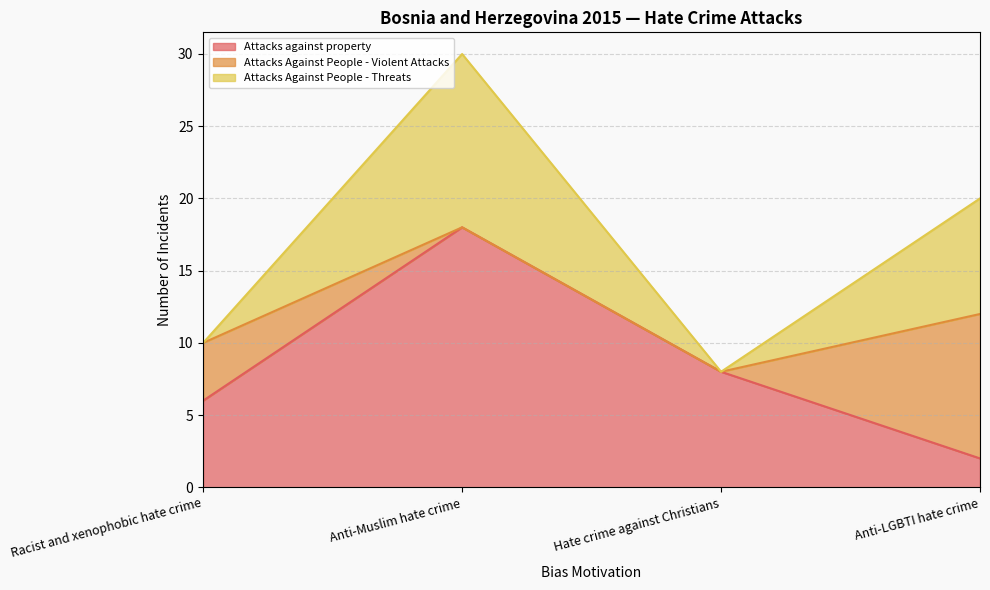

At which category is the sum across all series the highest?

Anti-Muslim hate crime